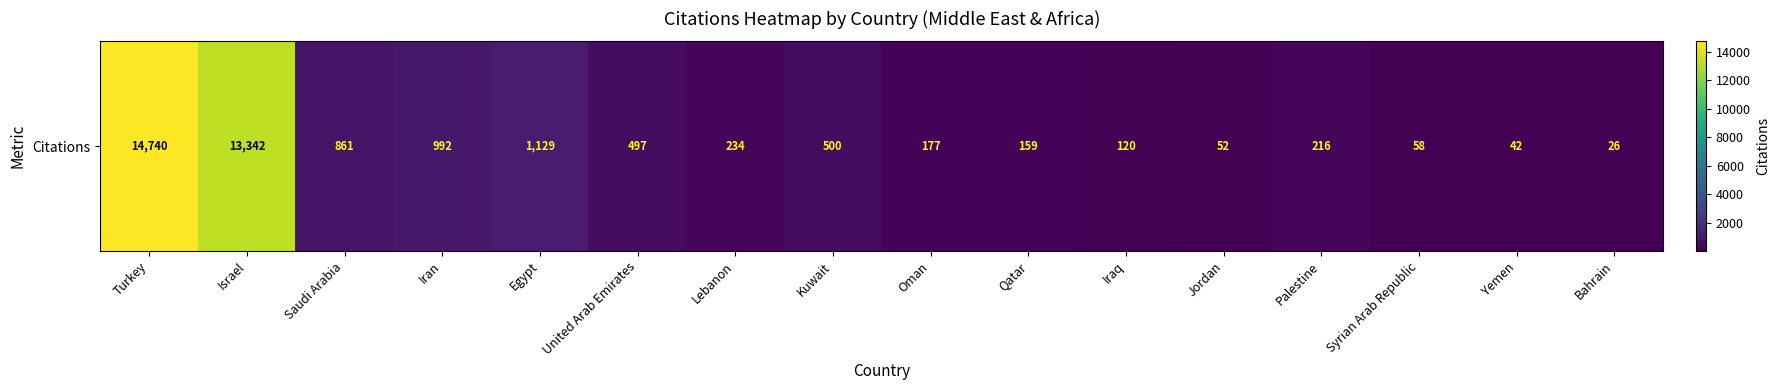

Reading right to left, list all the values displayed in this chart.

Bahrain=26	Yemen=42	Syrian Arab Republic=58	Palestine=216	Jordan=52	Iraq=120	Qatar=159	Oman=177	Kuwait=500	Lebanon=234	United Arab Emirates=497	Egypt=1129	Iran=992	Saudi Arabia=861	Israel=13342	Turkey=14740